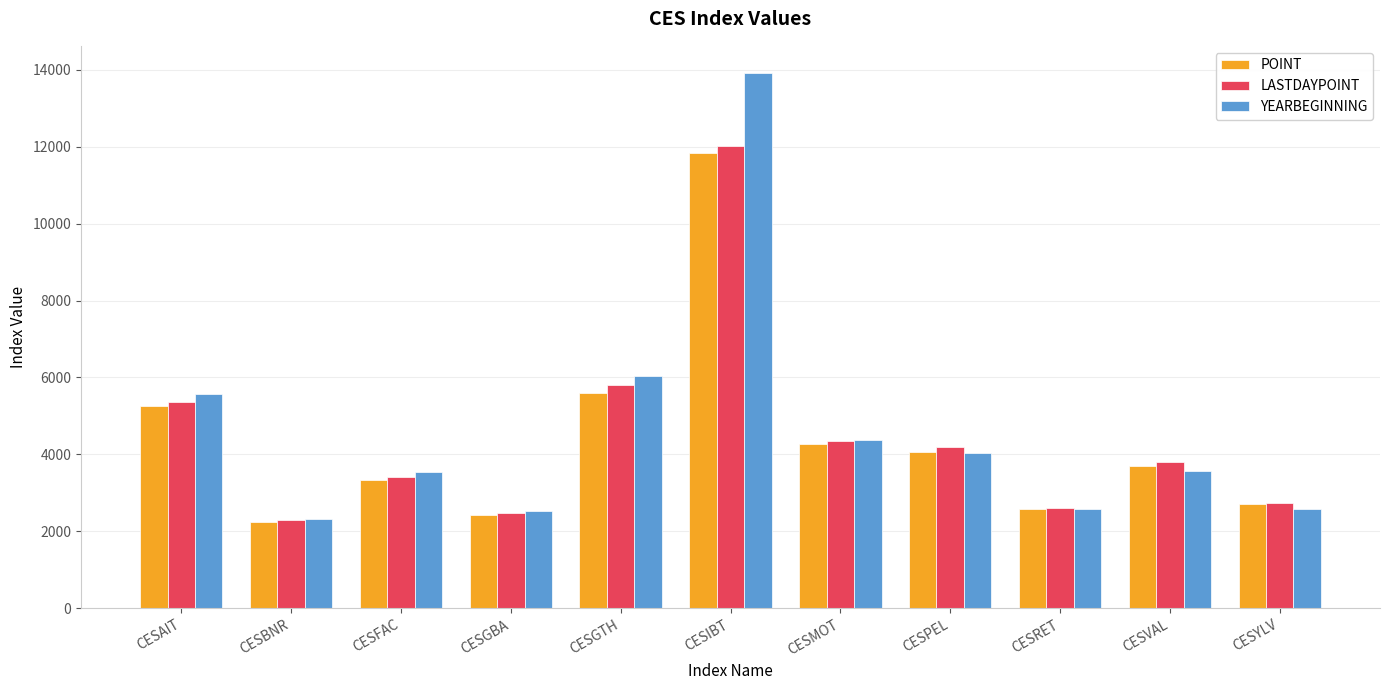

What is the label of the 7th bar from the left?

CESMOT